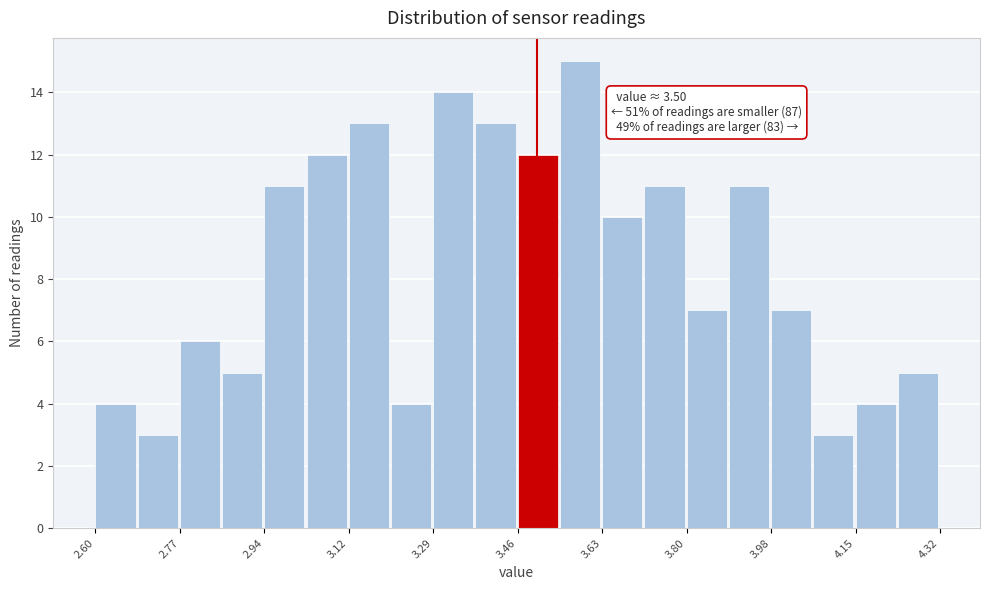

Over which range of the x-axis is the bar tallest?

3.546 to 3.632